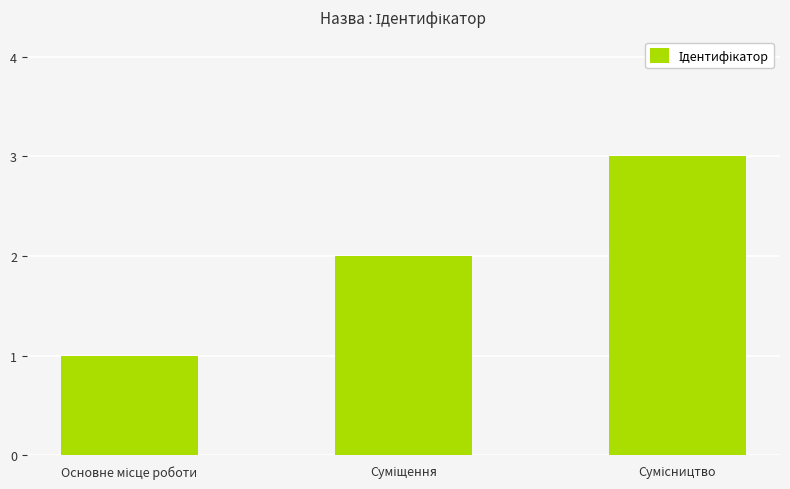

What is the greatest value displayed?

3